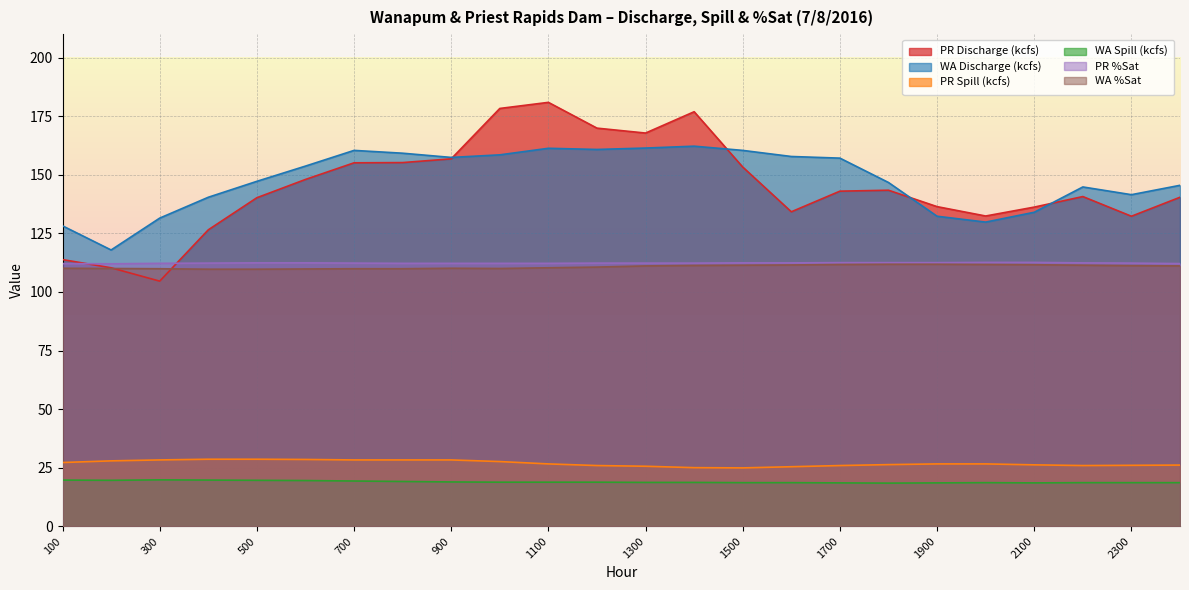

What is the spread (max minus min) of values at 1400?

158.2